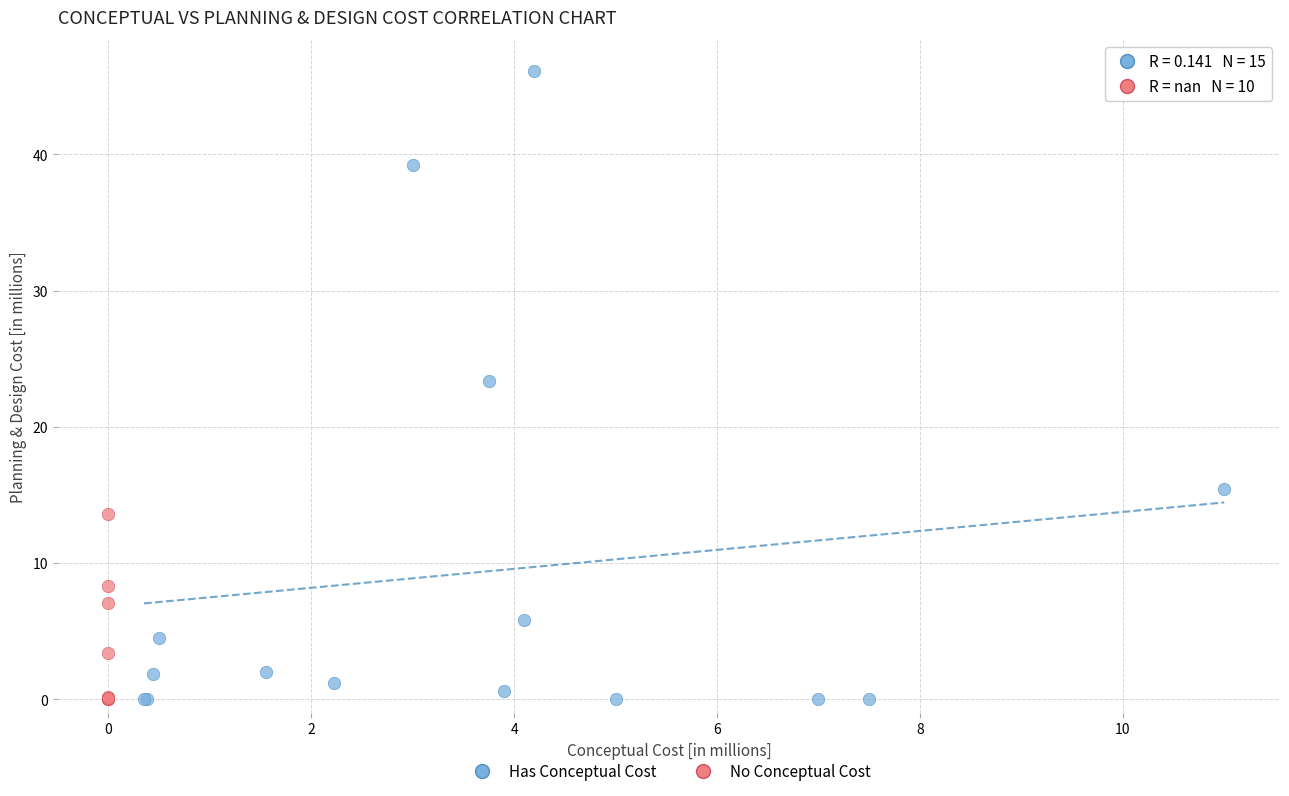

Which series reaches the maximum Y coordinate?

Has Conceptual Cost